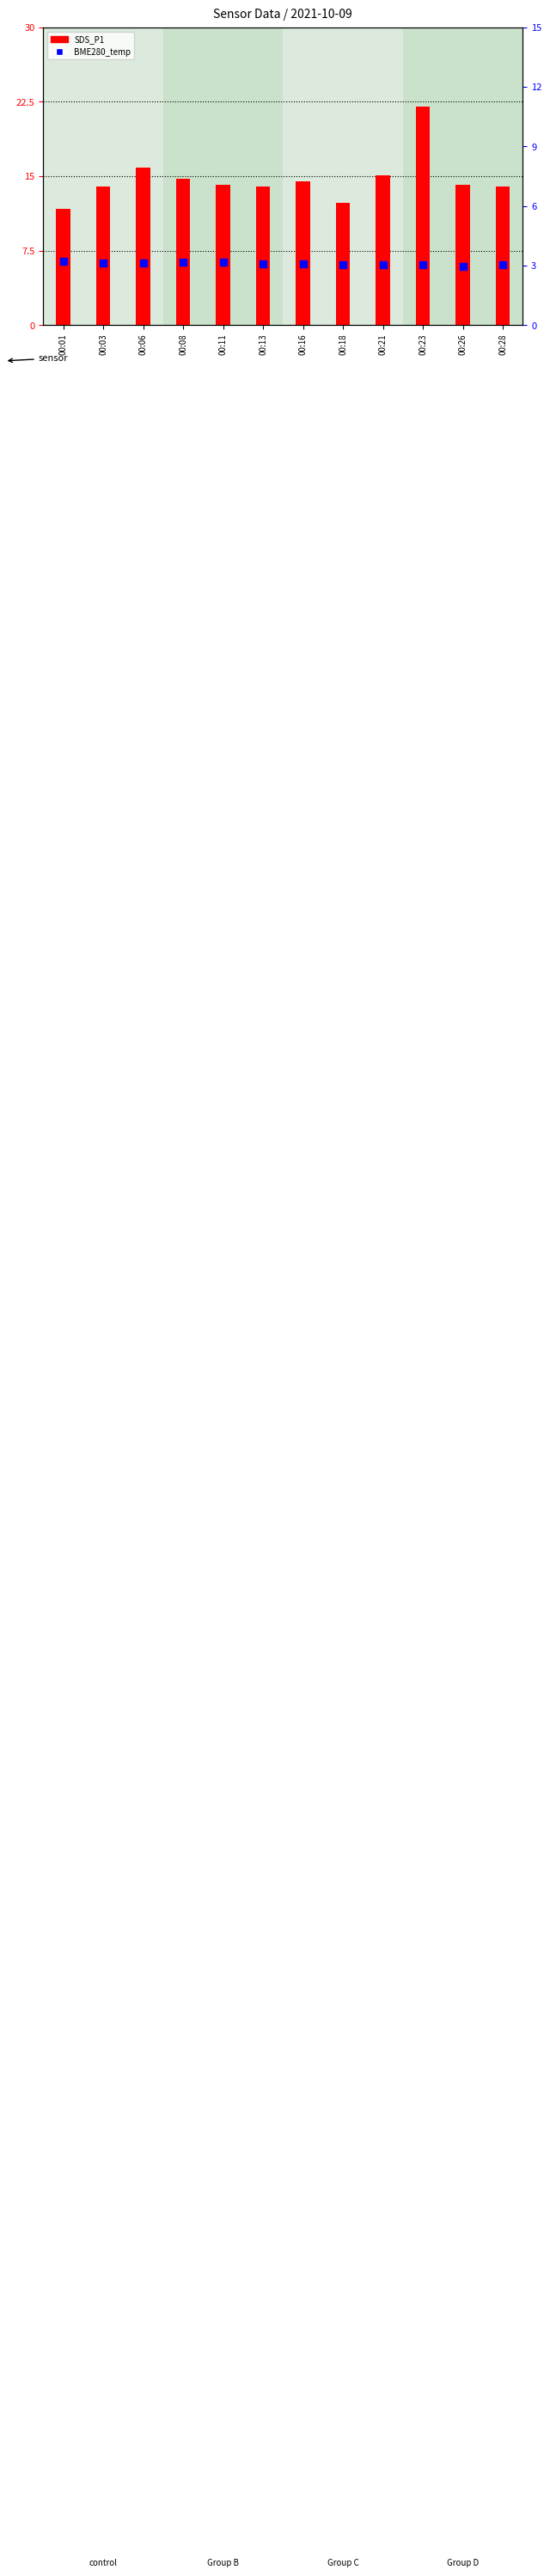

Which series reaches the minimum Y coordinate?

BME280_temp